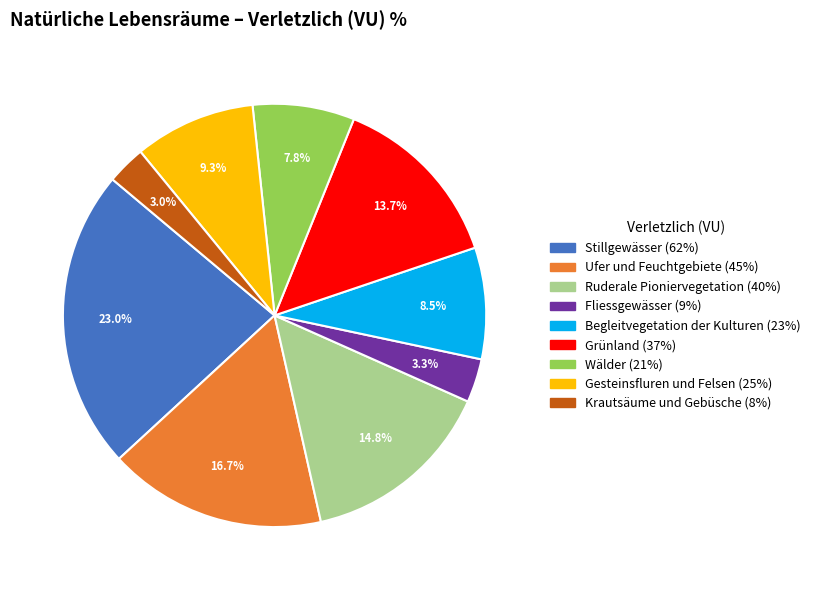

Which slice is the largest?

Stillgewässer